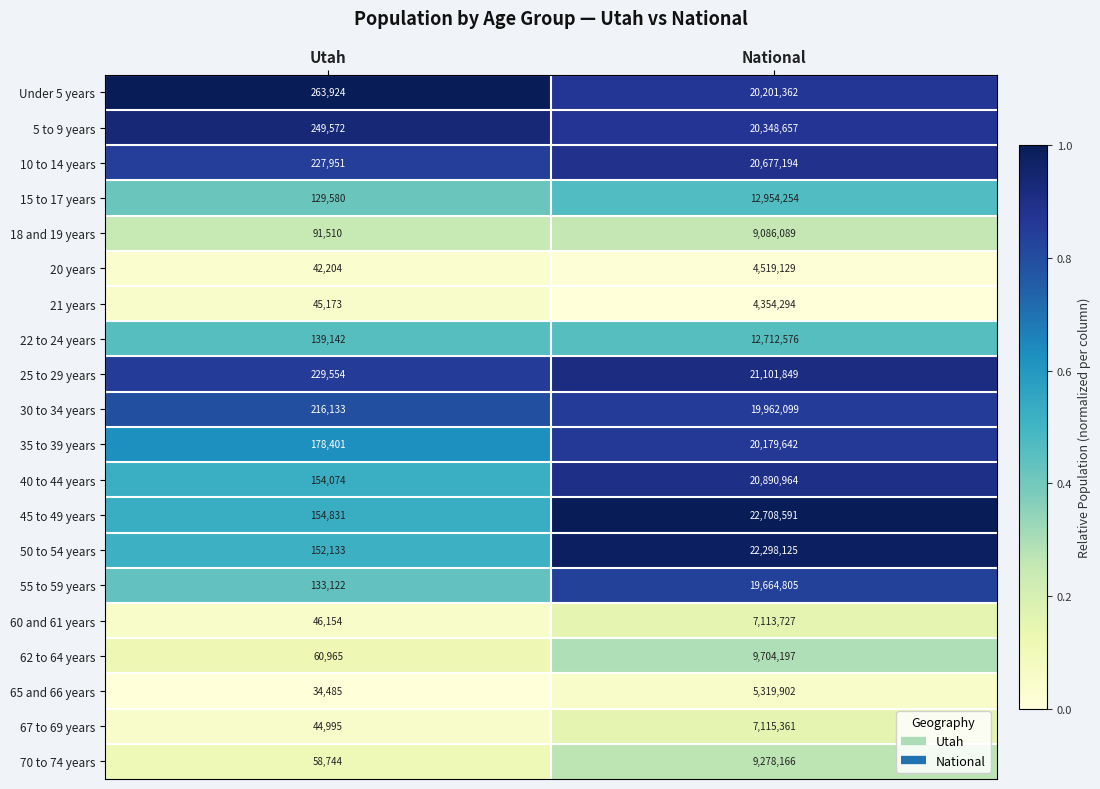

What is the difference between the highest and lowest values at National?

18354297